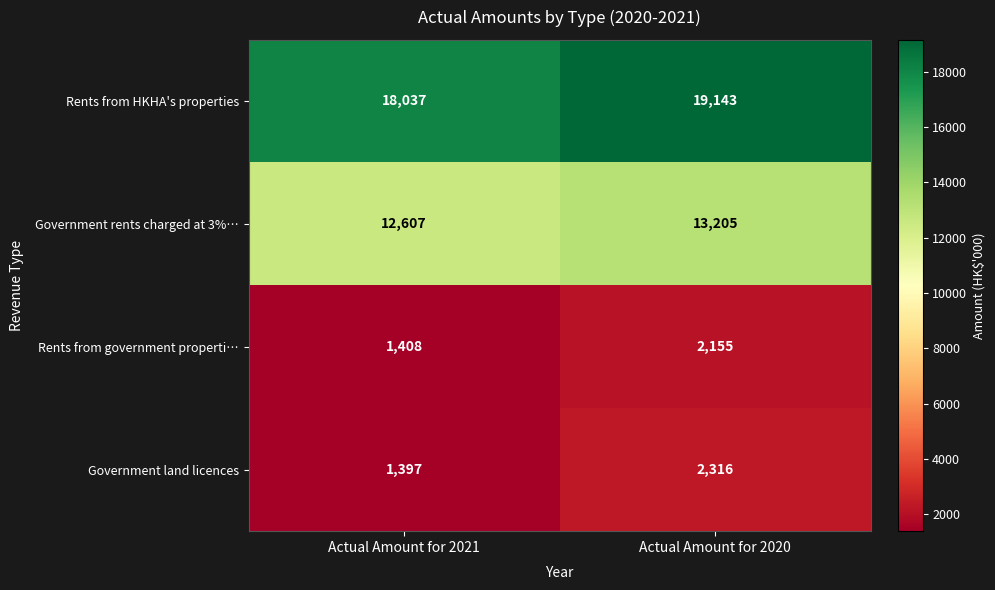

Reading left to right, extract all data points from this chart.

Rents from HKHA's properties: 18037	19143
Government rents charged at 3%…: 12607	13205
Rents from government properti…: 1408	2155
Government land licences: 1397	2316